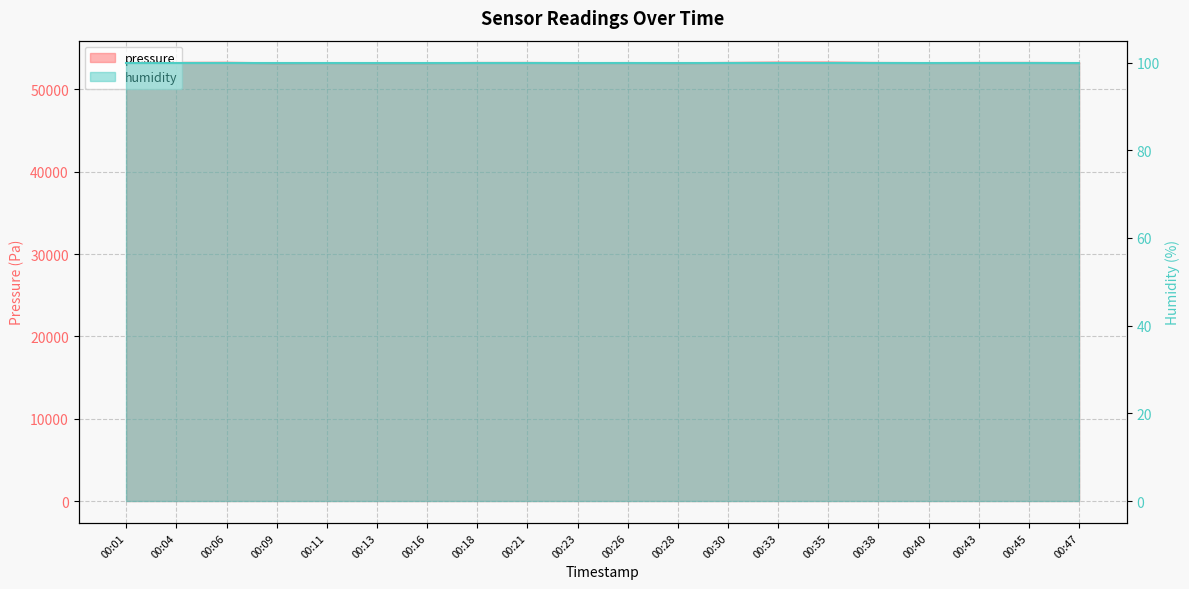

True or false: the data shows 26853.5 at 00:06.

False